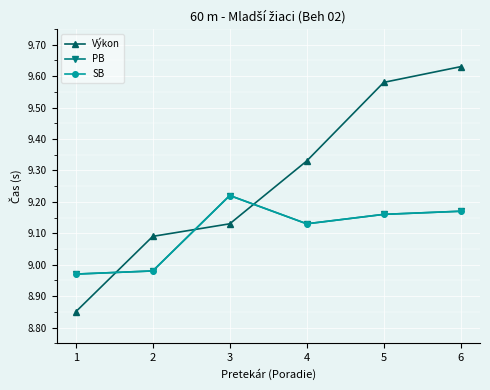

Rank the series by their maximum value, from highest to lowest.

Výkon, PB, SB